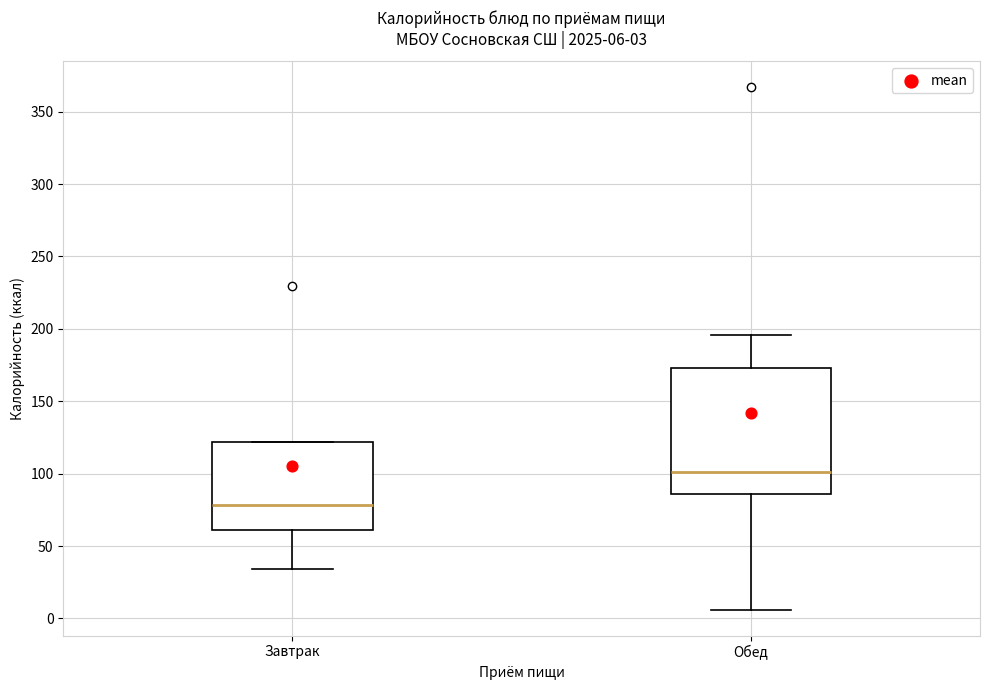

Which box has the lowest median line?

Завтрак